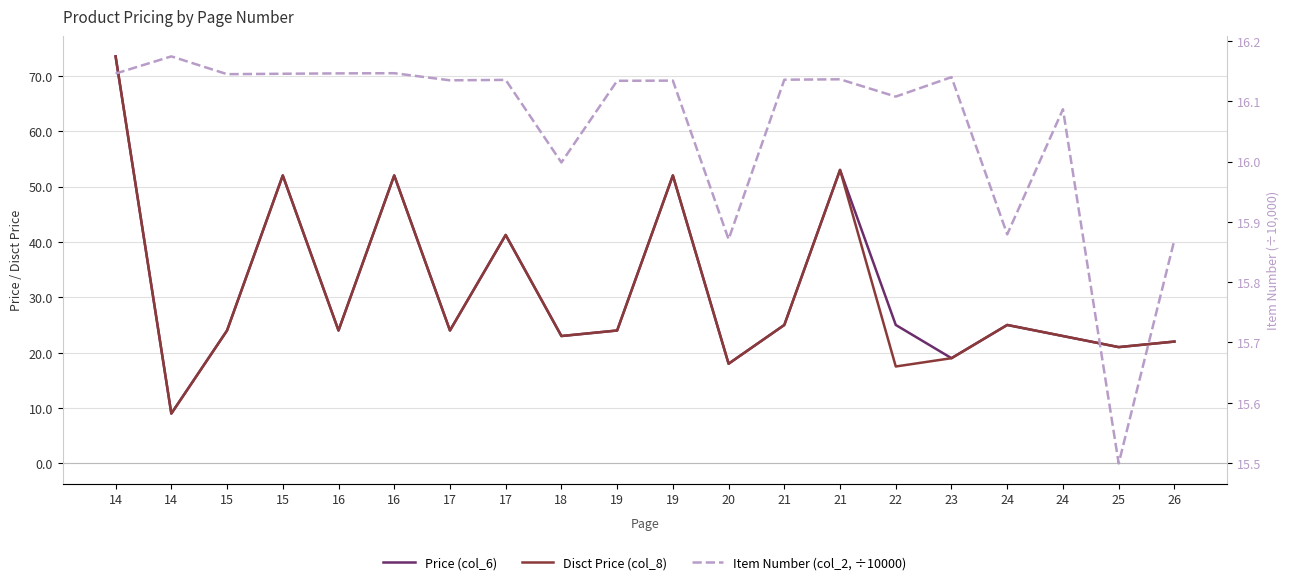

Does the chart have visible grid lines?

Yes